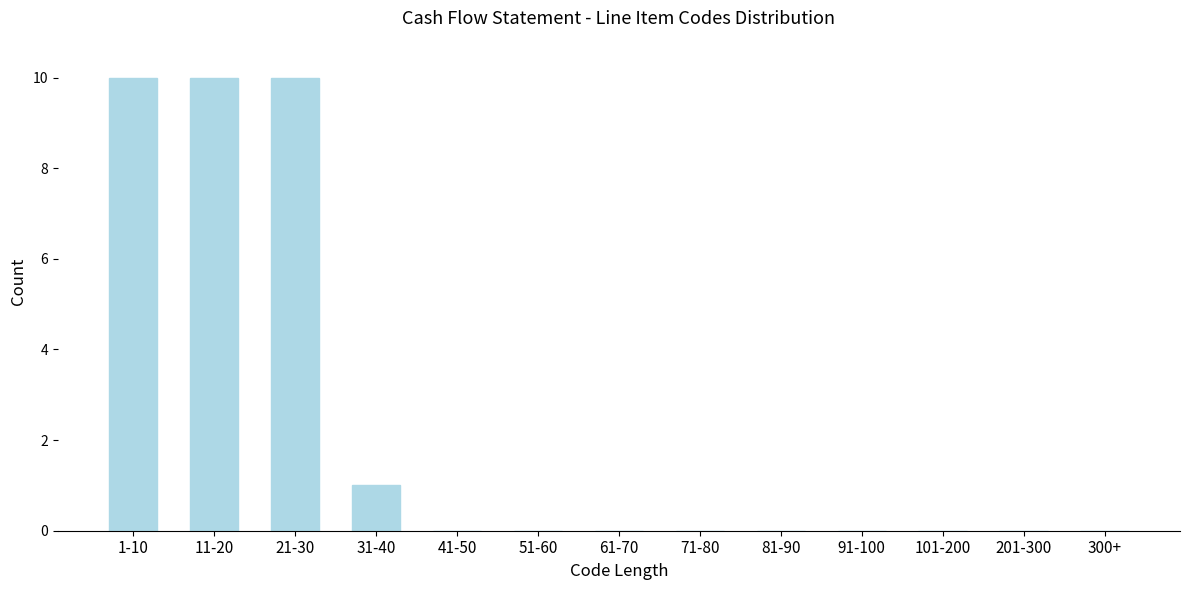

Reading left to right, what are all the values shown in this chart?

1-10=10	11-20=10	21-30=10	31-40=1	41-50=0	51-60=0	61-70=0	71-80=0	81-90=0	91-100=0	101-200=0	201-300=0	300+=0